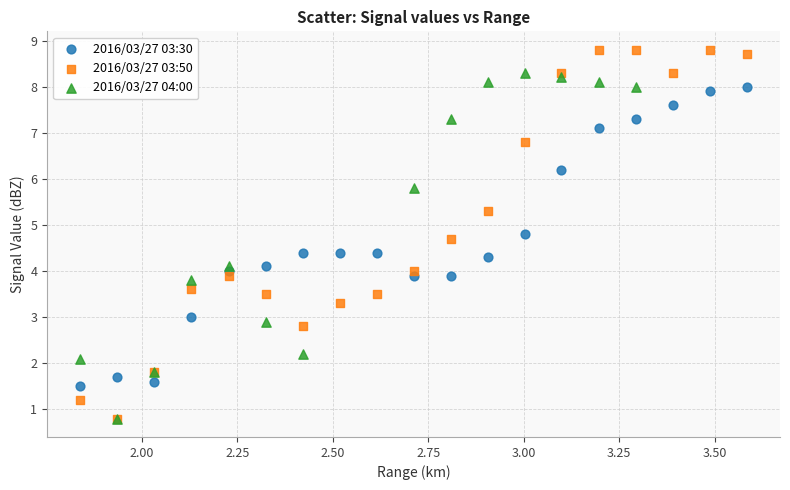

Which series has the widest spread of Y values?

2016/03/27 03:50